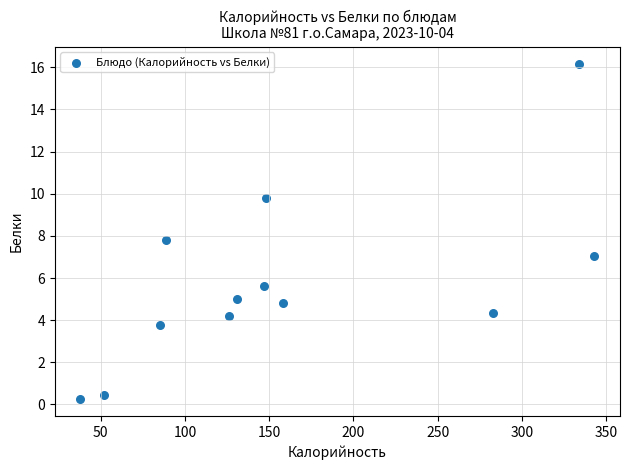

What Y value in the scatter plot is closest to 8?

7.8